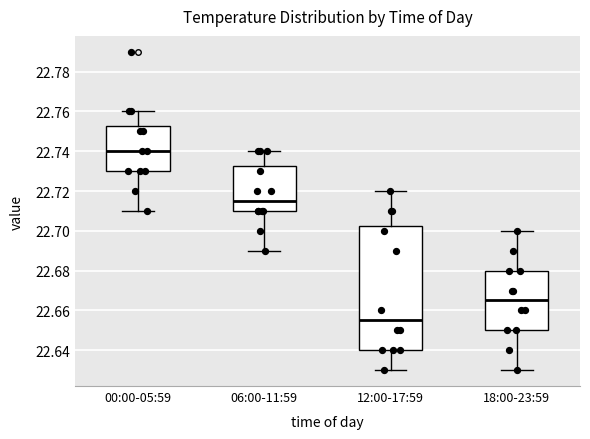

Reading left to right, read every box against the y-axis: the position of its median line, the range the box covers, and the ends of its whiskers. The values are not printed on the chart, so give them approximately, as read against the axis.

00:00-05:59: median 22.740, box 22.730 to 22.752, whiskers 22.710 to 22.760
06:00-11:59: median 22.716, box 22.710 to 22.732, whiskers 22.690 to 22.740
12:00-17:59: median 22.656, box 22.640 to 22.702, whiskers 22.630 to 22.720
18:00-23:59: median 22.666, box 22.650 to 22.680, whiskers 22.630 to 22.700